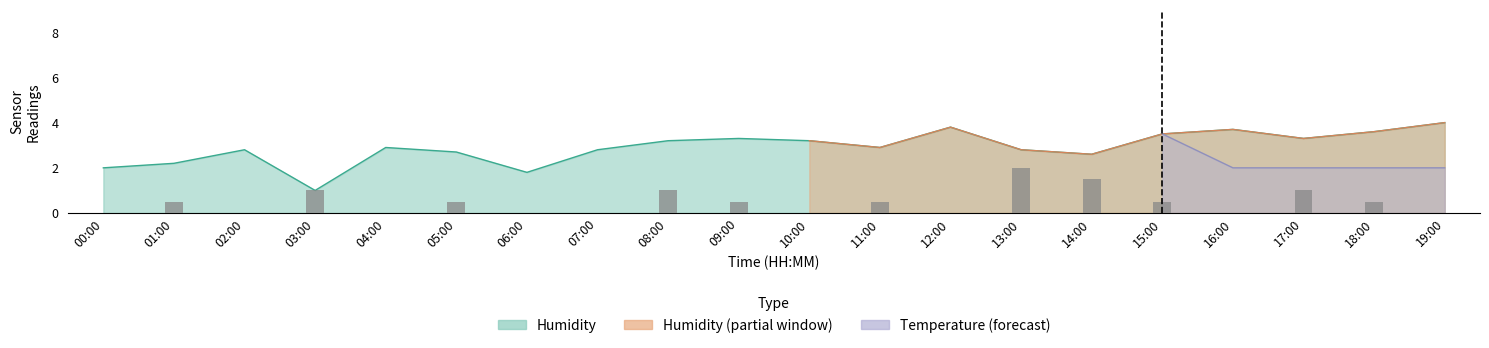

Reading left to right, transcribe all the data shown in this chart.

00:00=0.0	01:00=0.5	02:00=0.0	03:00=1.0	04:00=0.0	05:00=0.5	06:00=0.0	07:00=0.0	08:00=1.0	09:00=0.5	10:00=0.0	11:00=0.5	12:00=0.0	13:00=2.0	14:00=1.5	15:00=0.5	16:00=0.0	17:00=1.0	18:00=0.5	19:00=0.0